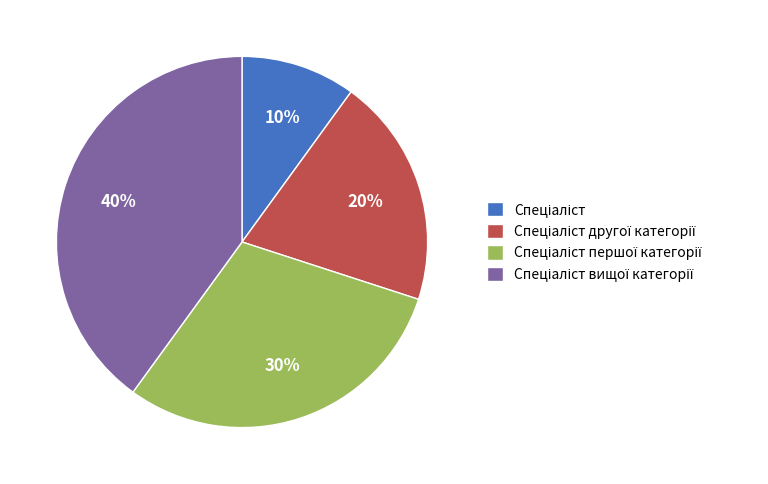

How many slices are in this pie chart?

4